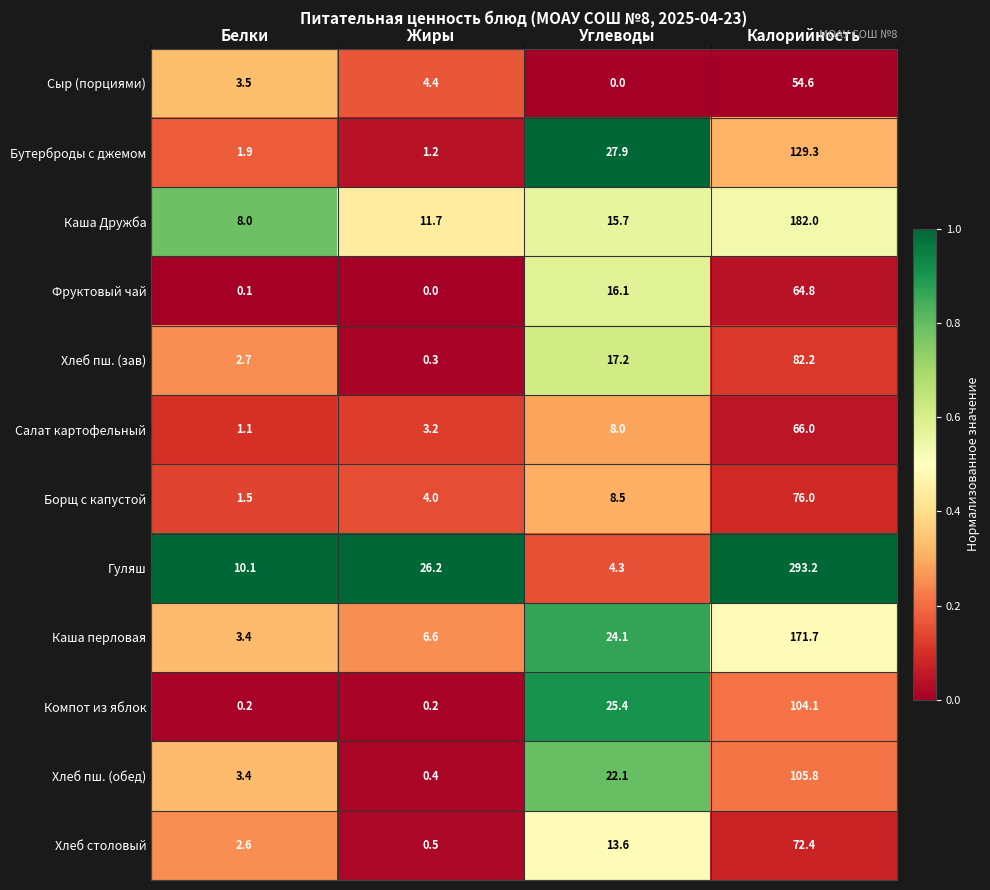

What is the difference between the maximum and minimum values in the Хлеб столовый series?

71.9